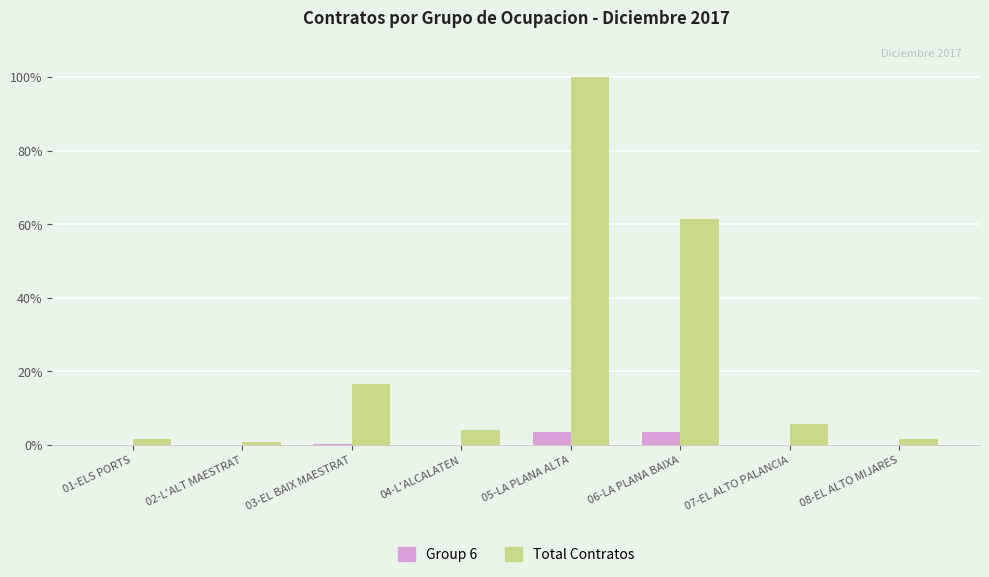

Is it true that Total Contratos equals 4.0 at 04-L'ALCALATEN?

True